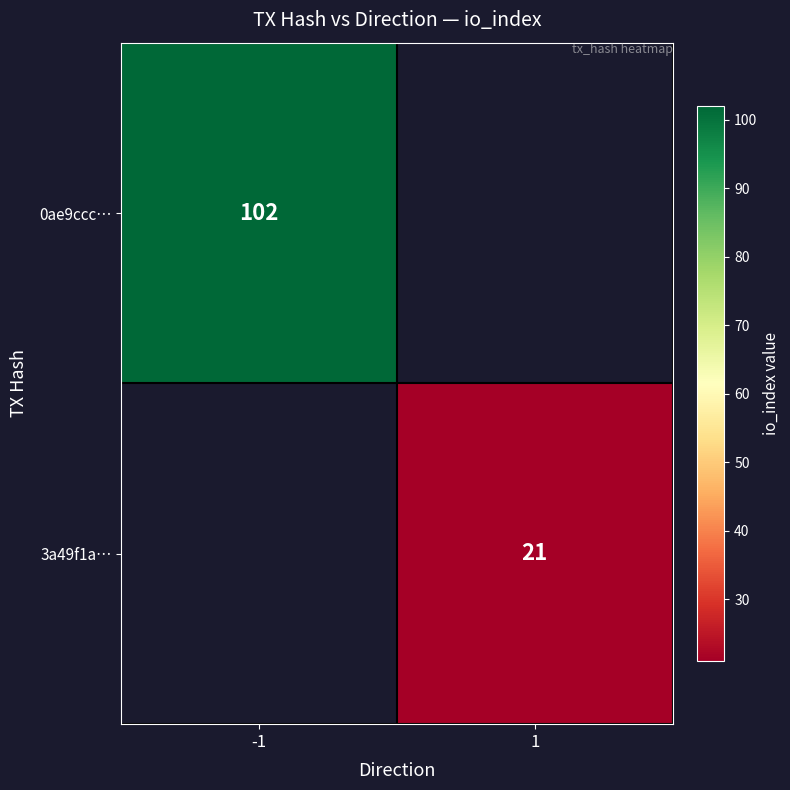

Count the number of data series in this chart.

2